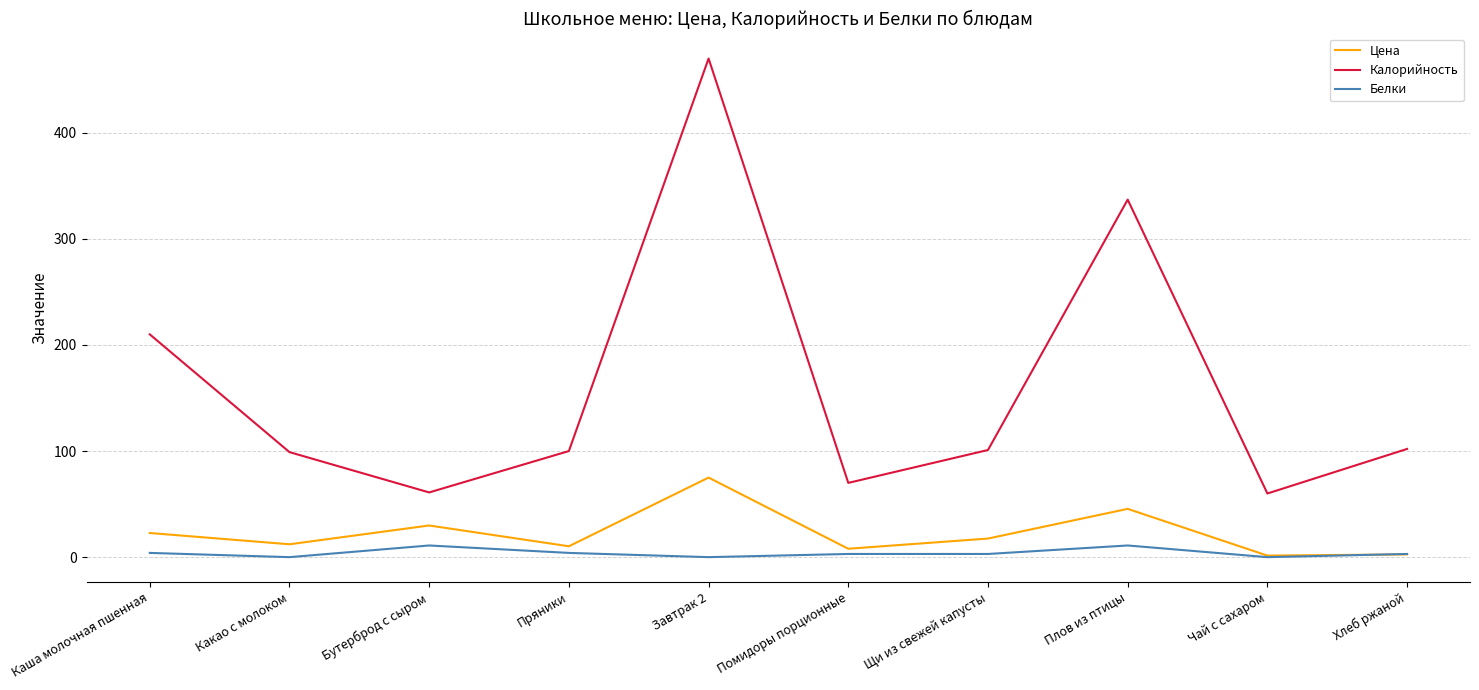

What is the difference between the Белки values at Помидоры порционные and Завтрак 2?

3.0